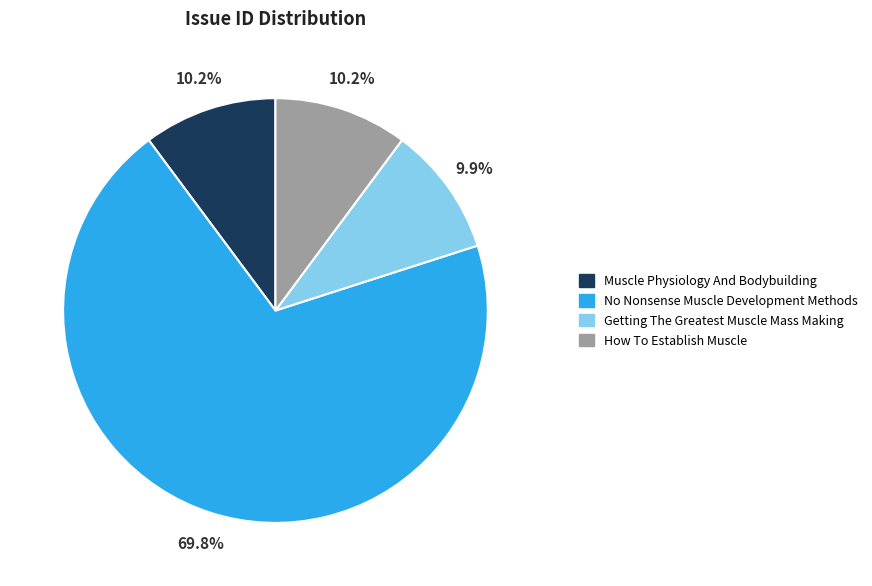

Which category has the biggest portion of the pie?

No Nonsense Muscle Development Methods